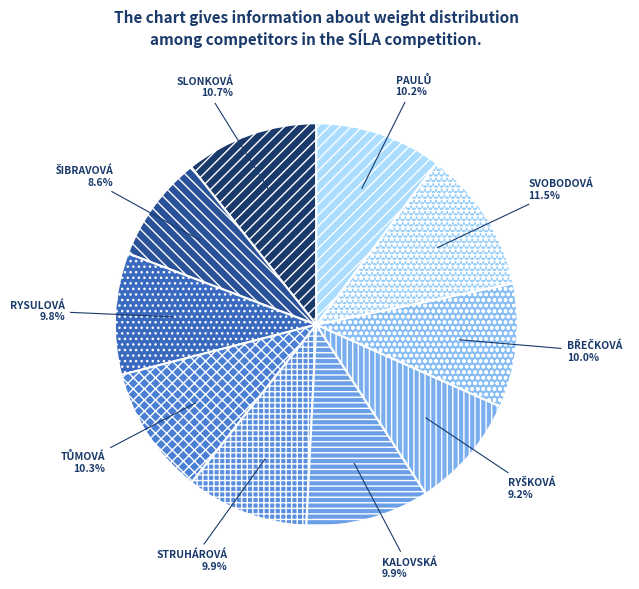

Which category has the biggest portion of the pie?

SVOBODOVÁ